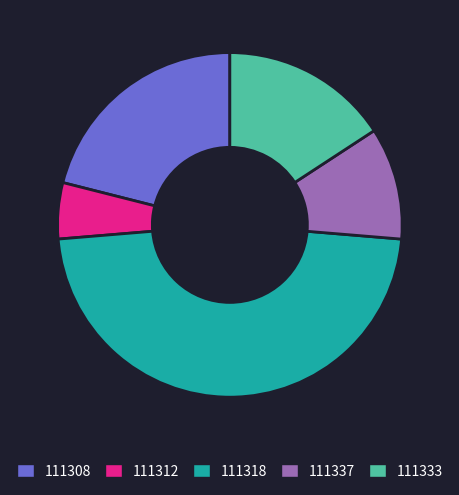

True or false: 111337 accounts for 11% of the total.

True